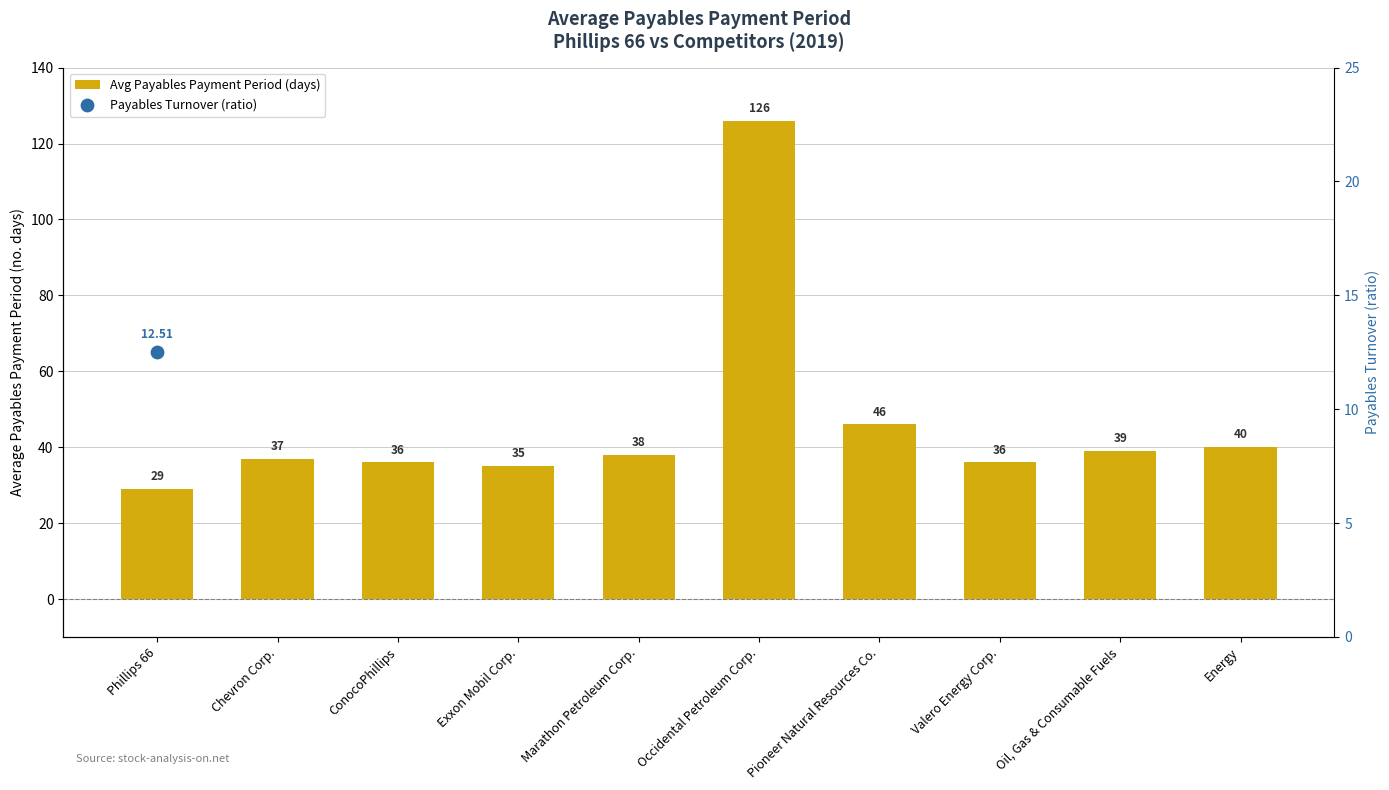

Approximately how many times larger is the value at Marathon Petroleum Corp. compared to Pioneer Natural Resources Co.?

0.8